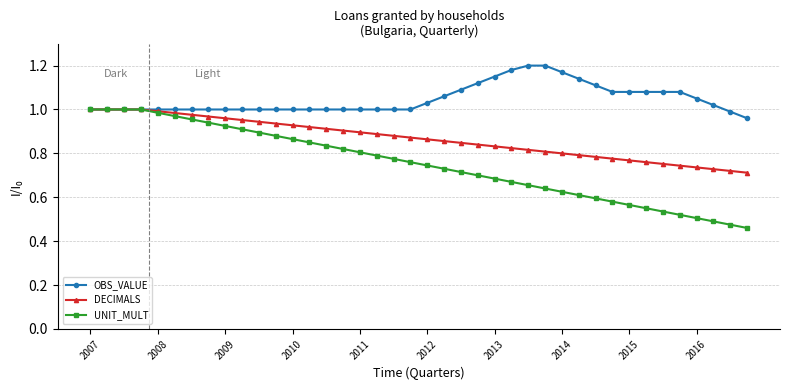

Which series has the largest total across all categories?

OBS_VALUE